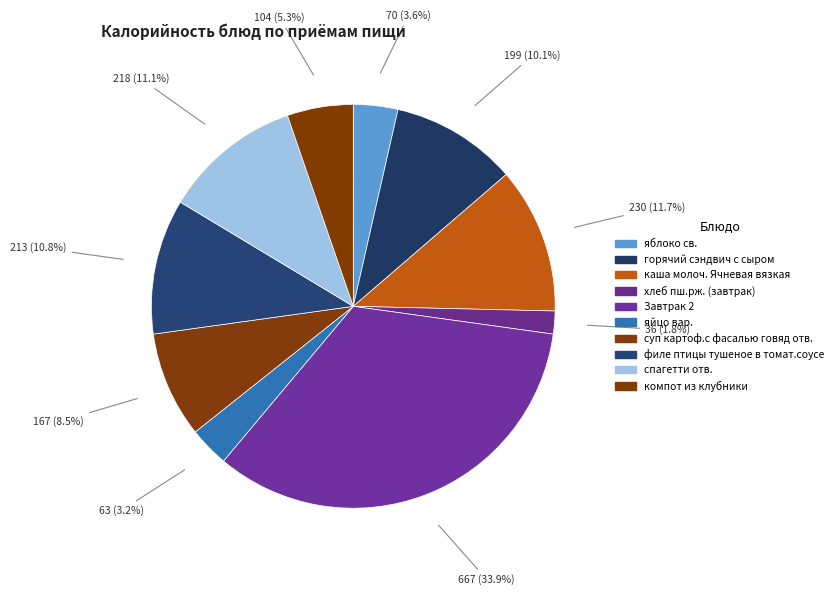

Count the number of slices in the pie.

10